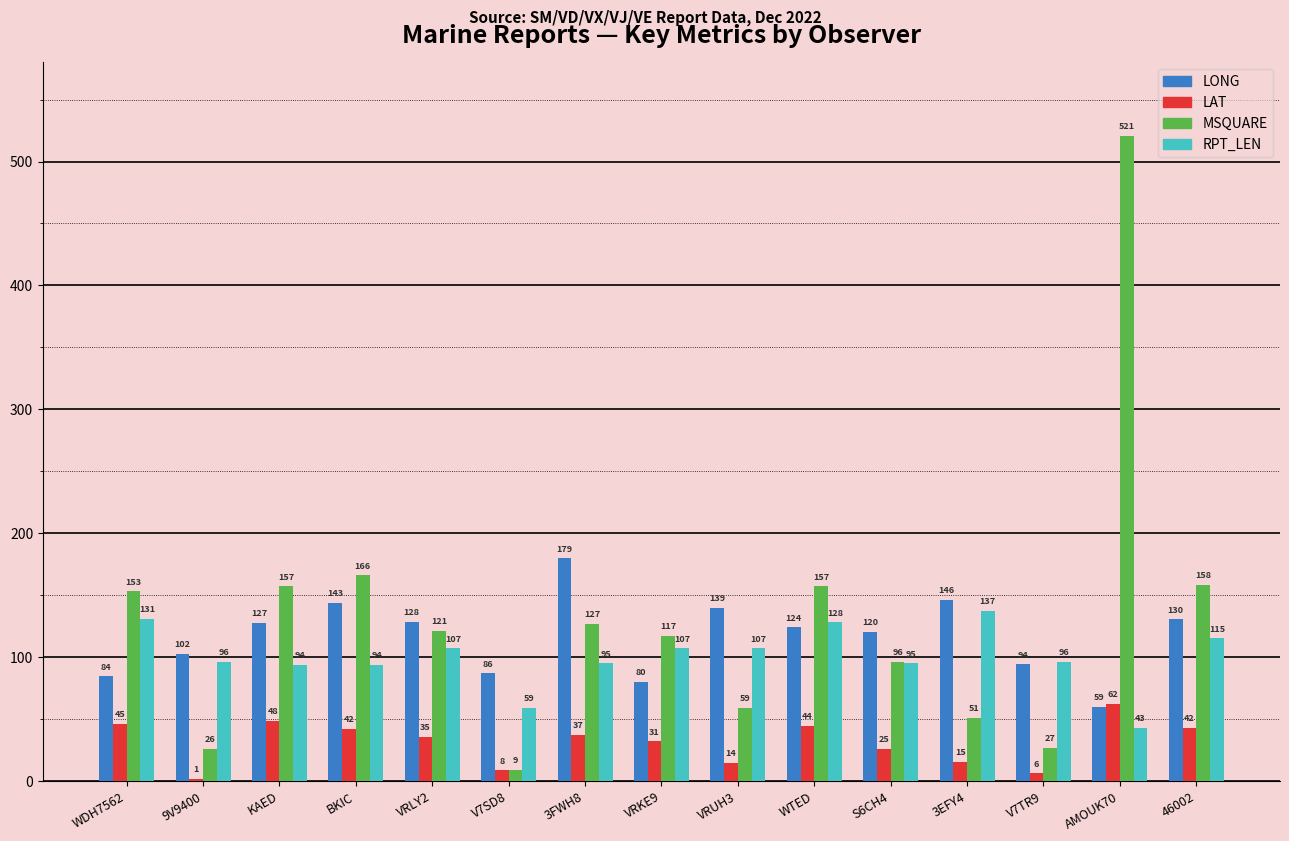

Rank the series at V7TR9 from highest to lowest value.

RPT_LEN, LONG, MSQUARE, LAT